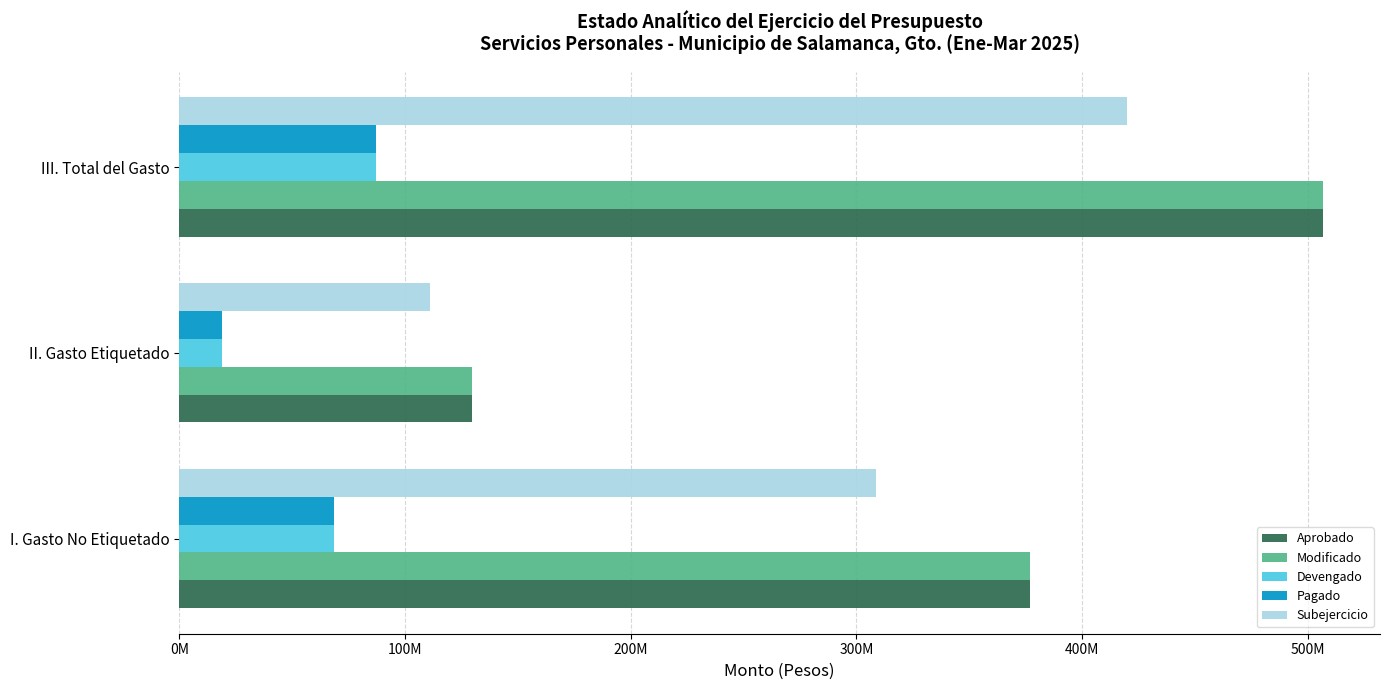

What are all the series names shown in the legend?

Aprobado, Modificado, Devengado, Pagado, Subejercicio